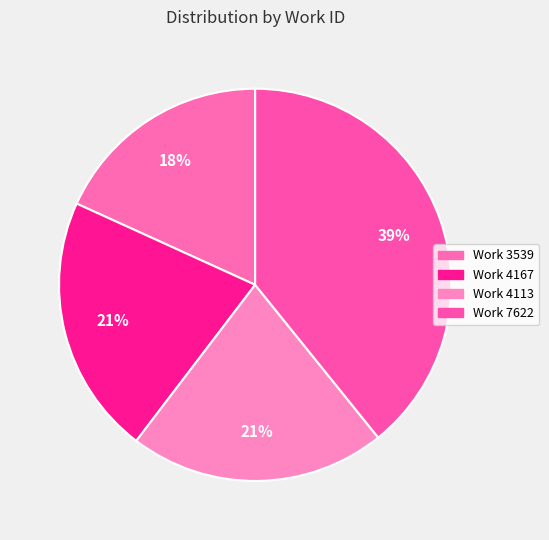

Which slice is the largest?

Work 7622